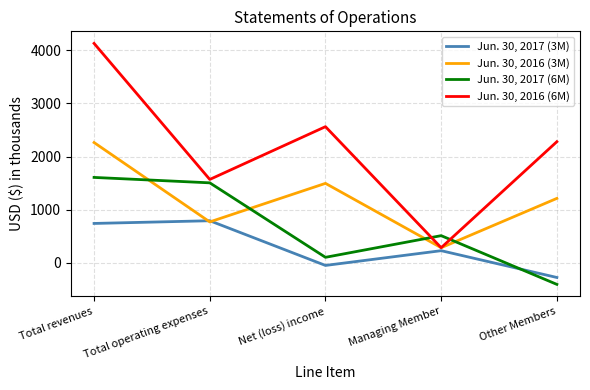

What is the lowest value of the Jun. 30, 2017 (6M) series?

-408